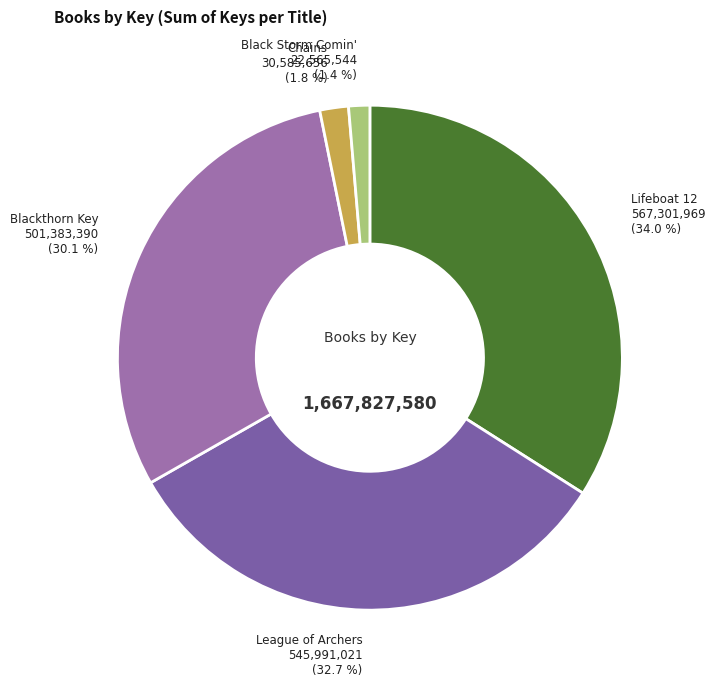

Does League of Archers represent more than half of the total?

No